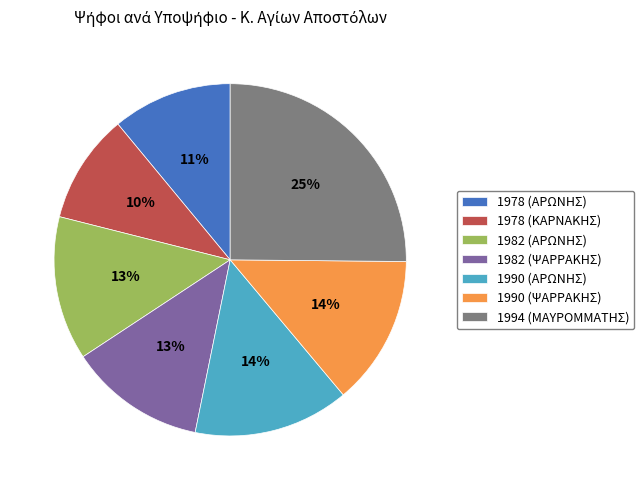

What percentage is the 1990 (ΨΑΡΡΑΚΗΣ) slice, to the nearest percent?

14%